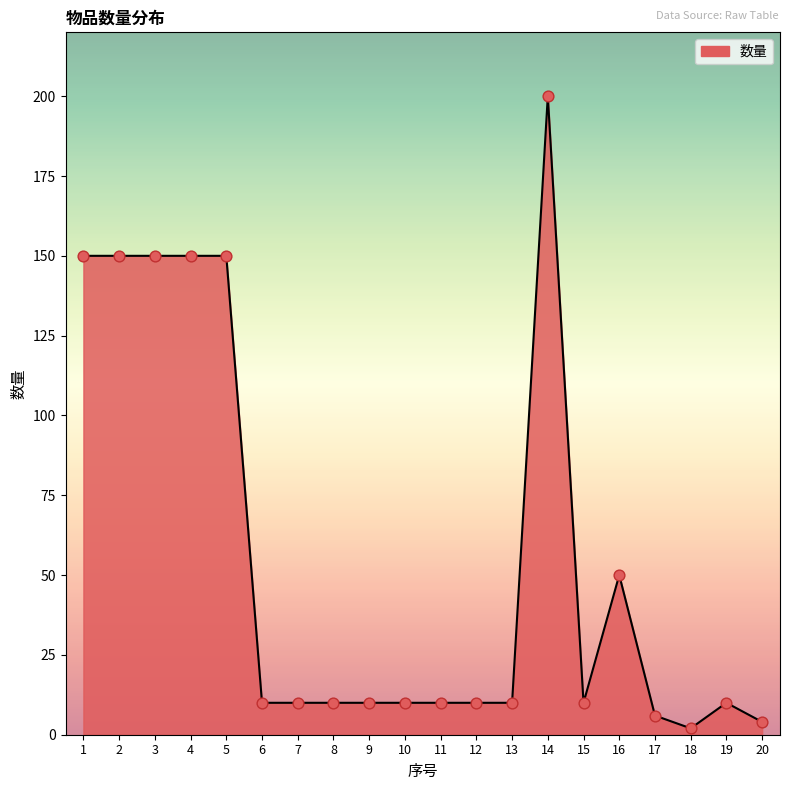

What is the change in value from 15 to 20?

-6